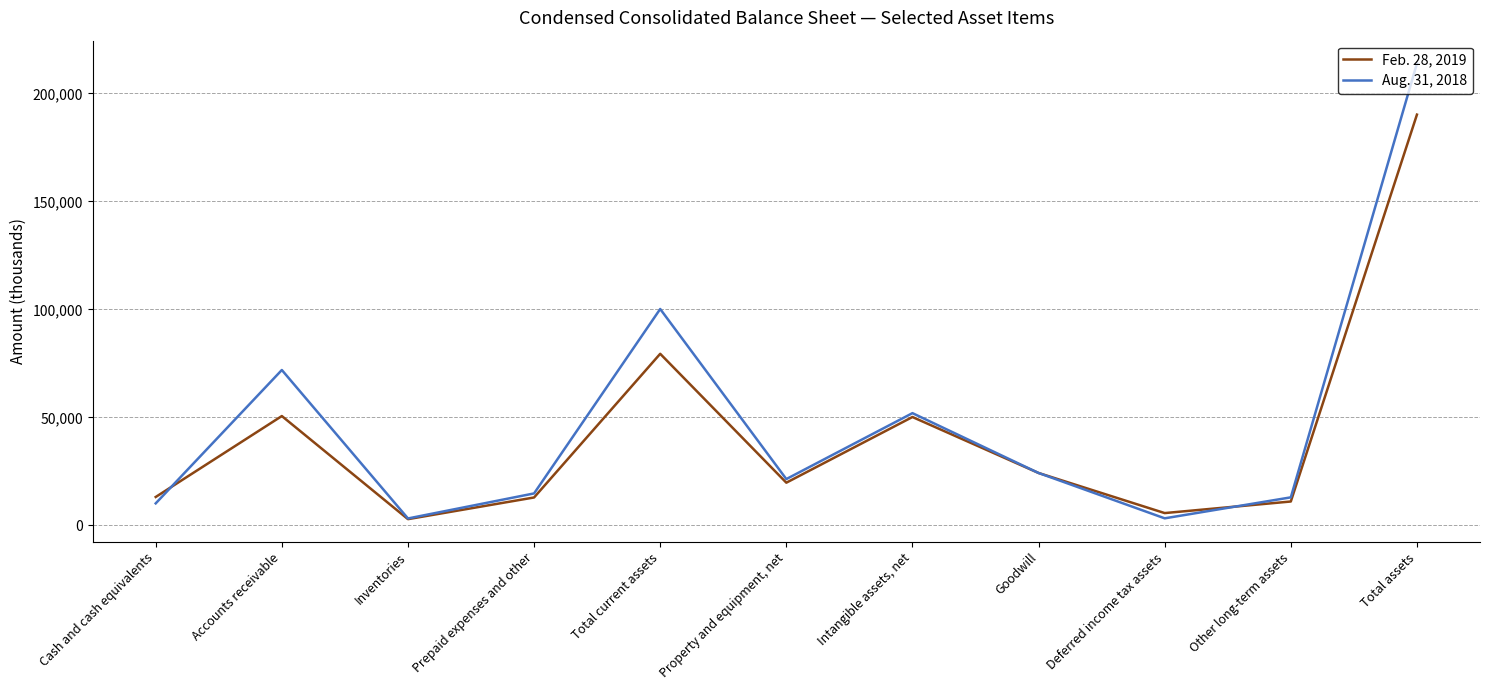

Which series changed the most between Accounts receivable and Total assets?

Aug. 31, 2018